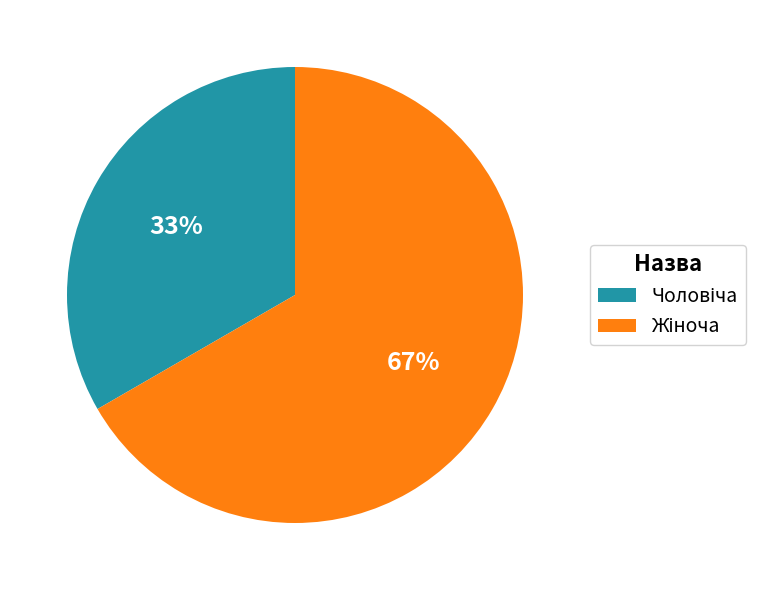

Is there any slice that represents more than half of the pie?

Yes